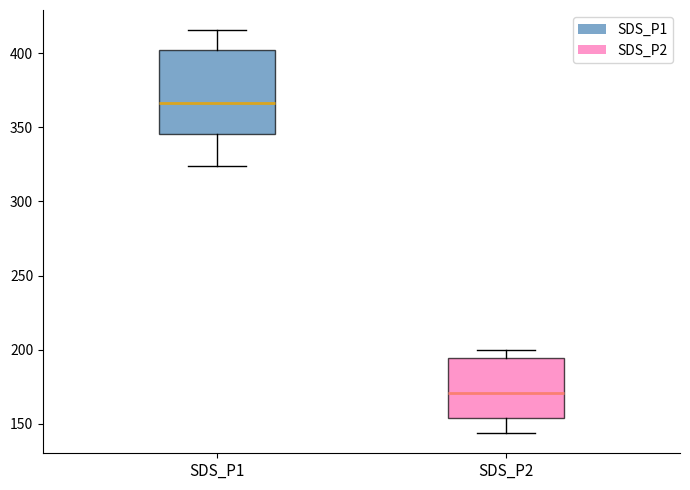

Comparing the boxes themselves (not the whiskers), which one is the tallest?

SDS_P1